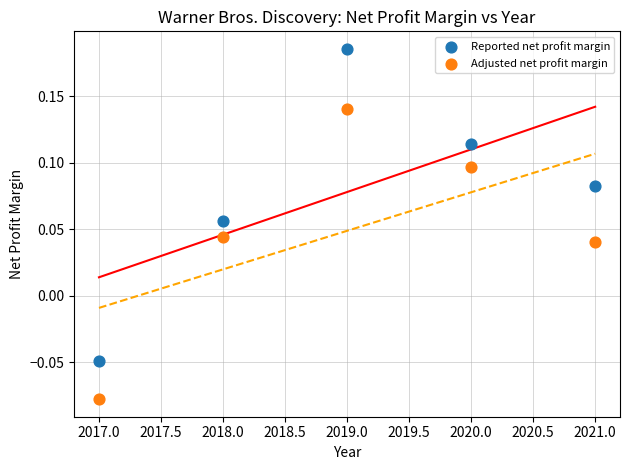

Which series reaches the minimum Y coordinate?

Adjusted net profit margin